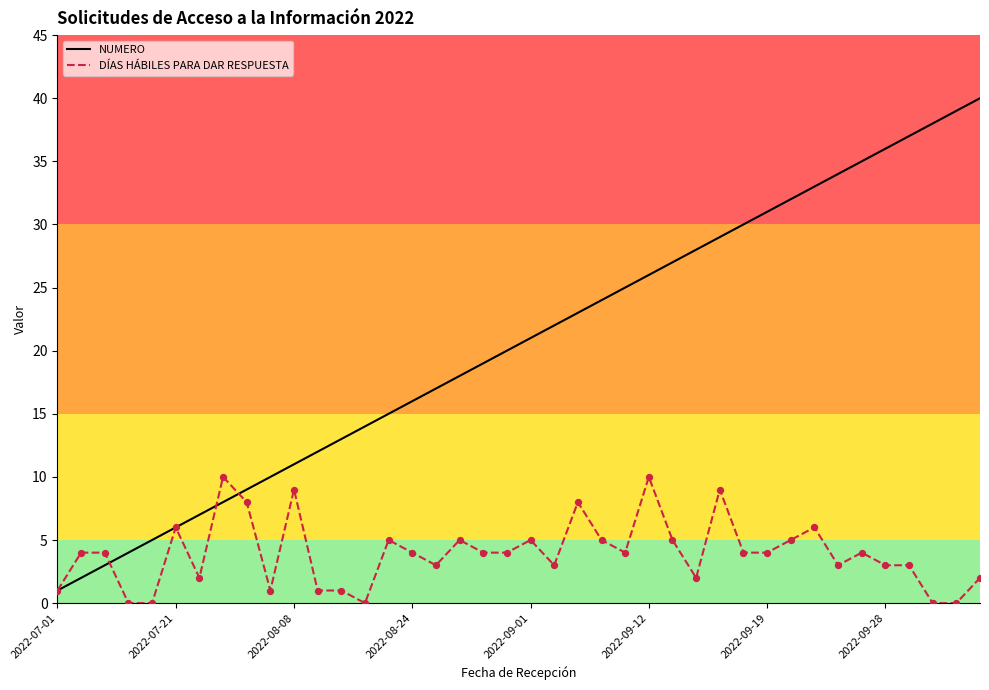

What are all the series names shown in the legend?

NUMERO, DÍAS HÁBILES PARA DAR RESPUESTA